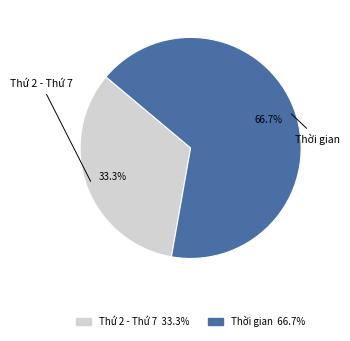

What percentage do Thứ 2 - Thứ 7 and Thời gian together represent?

100.0%